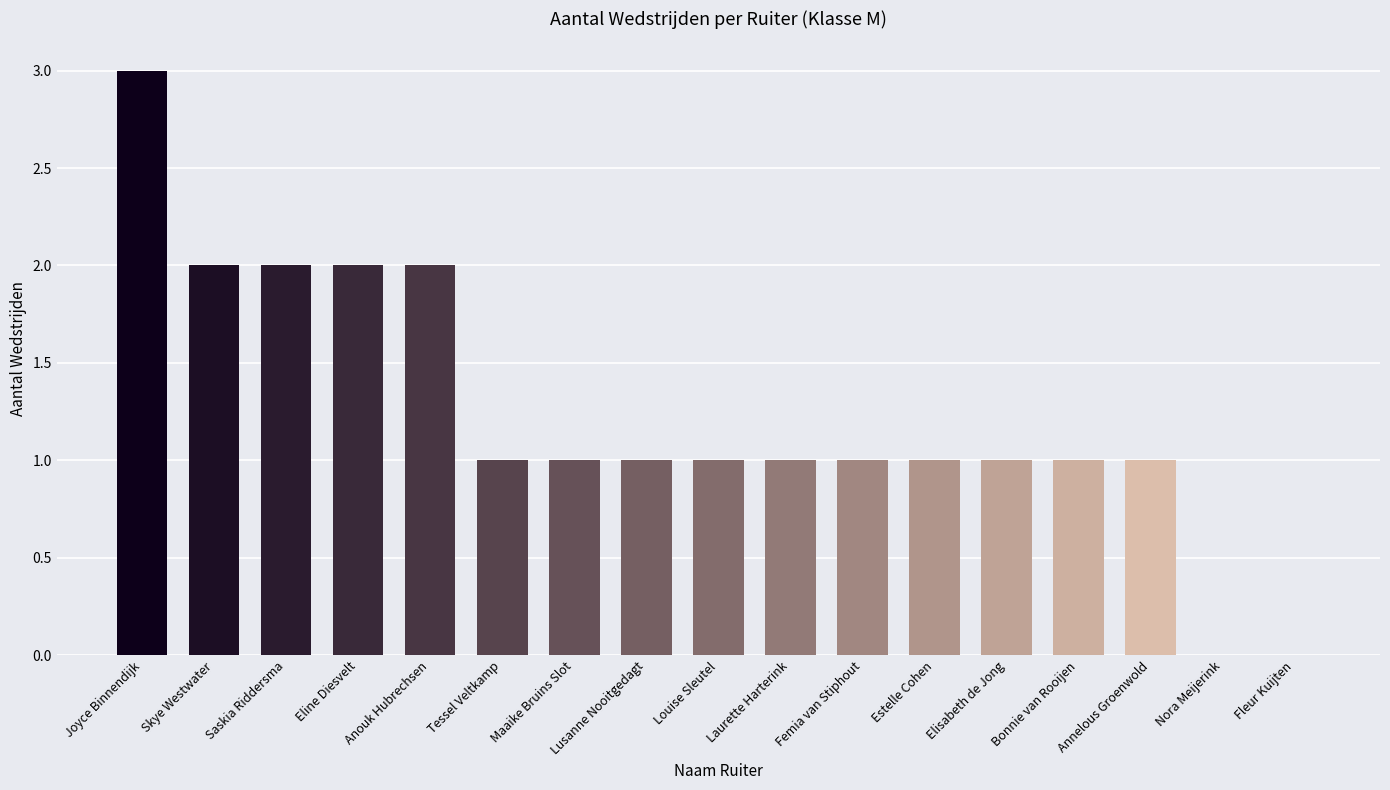

At which category does the chart reach its peak across all series?

Joyce Binnendijk